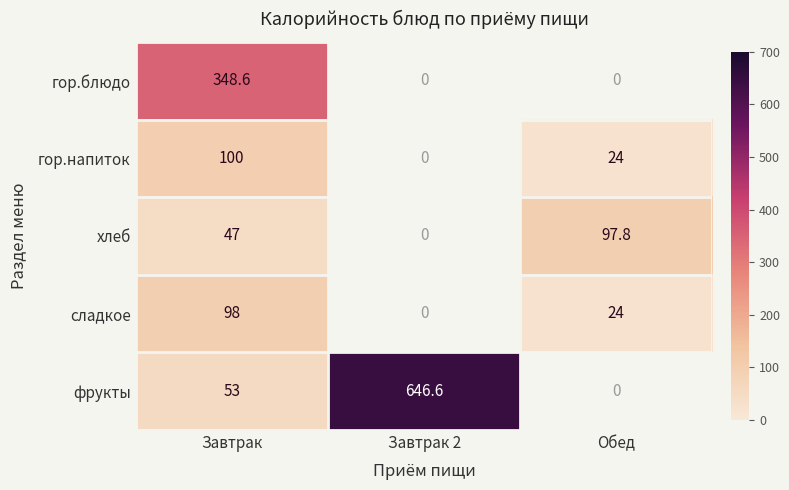

What is the spread (max minus min) of values at Завтрак?

301.6